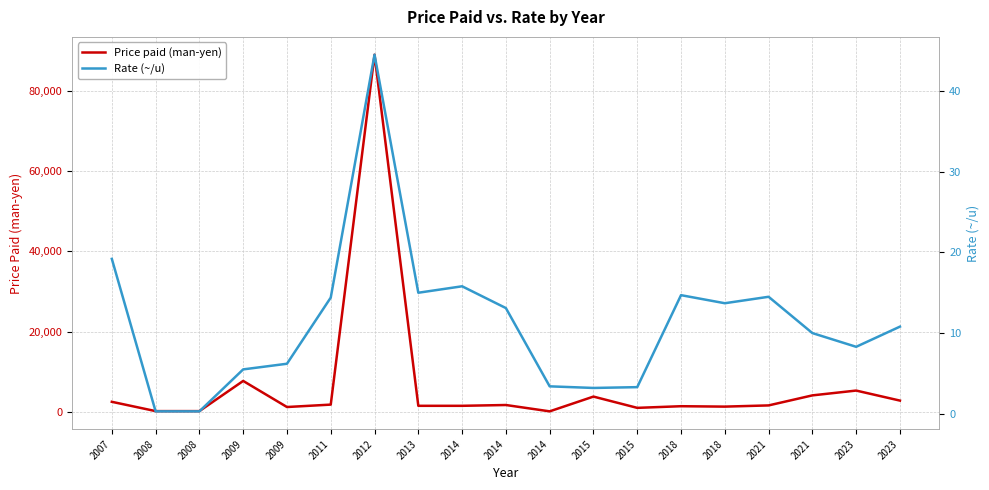

Which series changed the most between 2008 and 2015?

Price paid (man-yen)